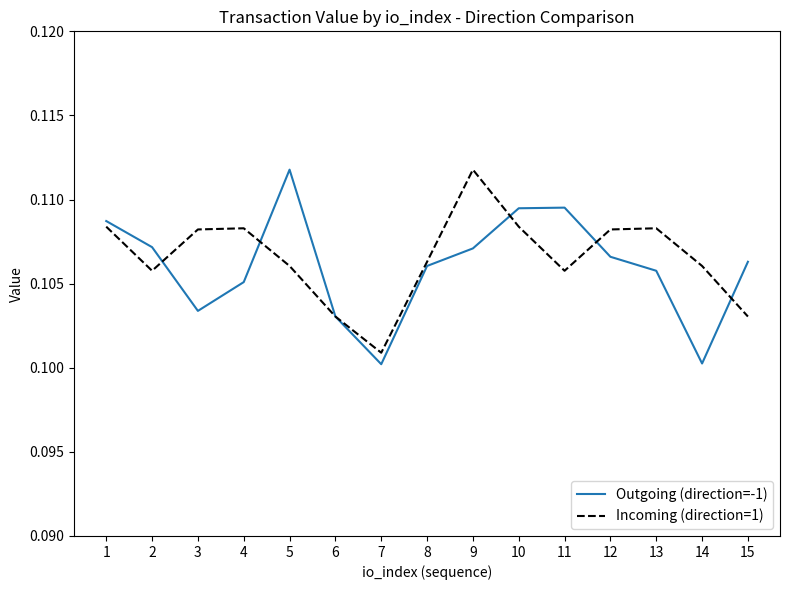

At which label does Incoming (direction=1) reach its minimum?

7